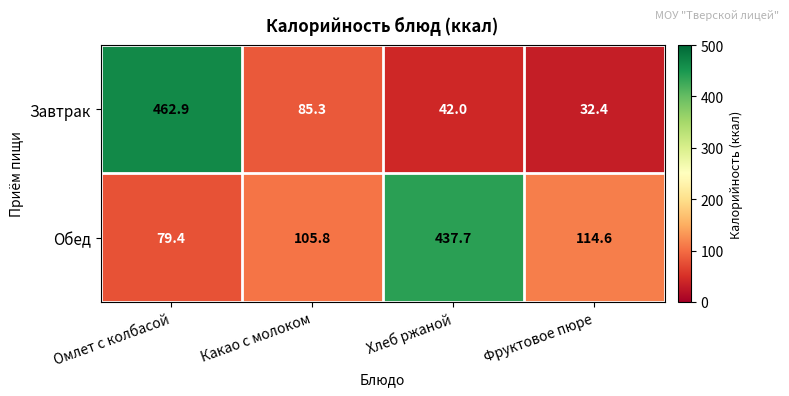

Reading left to right, what are all the values shown in this chart?

Завтрак: Омлет с колбасой=462.9	Какао с молоком=85.3	Хлеб ржаной=42.0	Фруктовое пюре=32.4
Обед: Омлет с колбасой=79.4	Какао с молоком=105.8	Хлеб ржаной=437.7	Фруктовое пюре=114.6